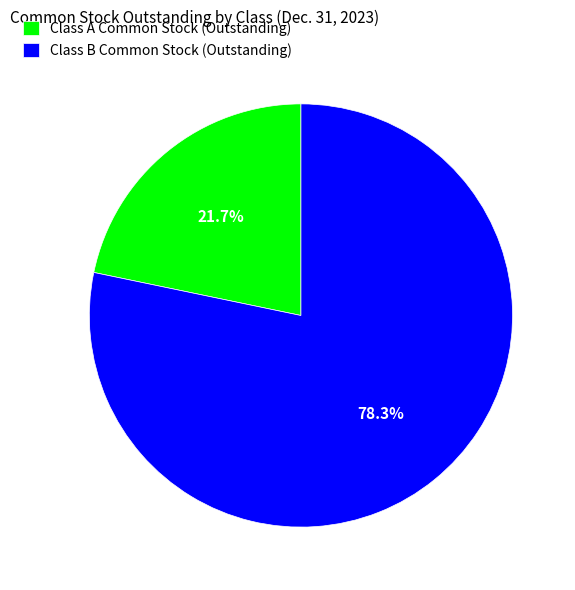

Is it true that Class B Common Stock (Outstanding) is 89% of the pie?

False